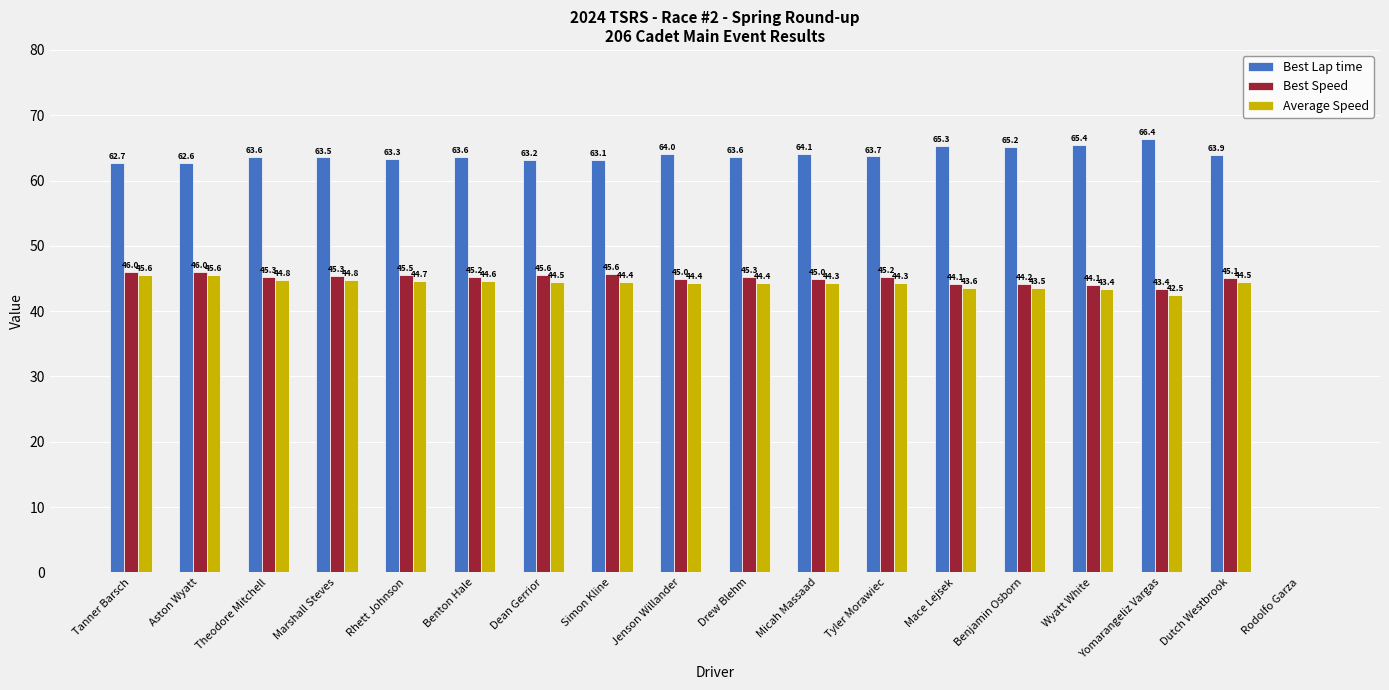

Between Theodore Mitchell and Marshall Steves, which series saw the biggest shift?

Best Lap time